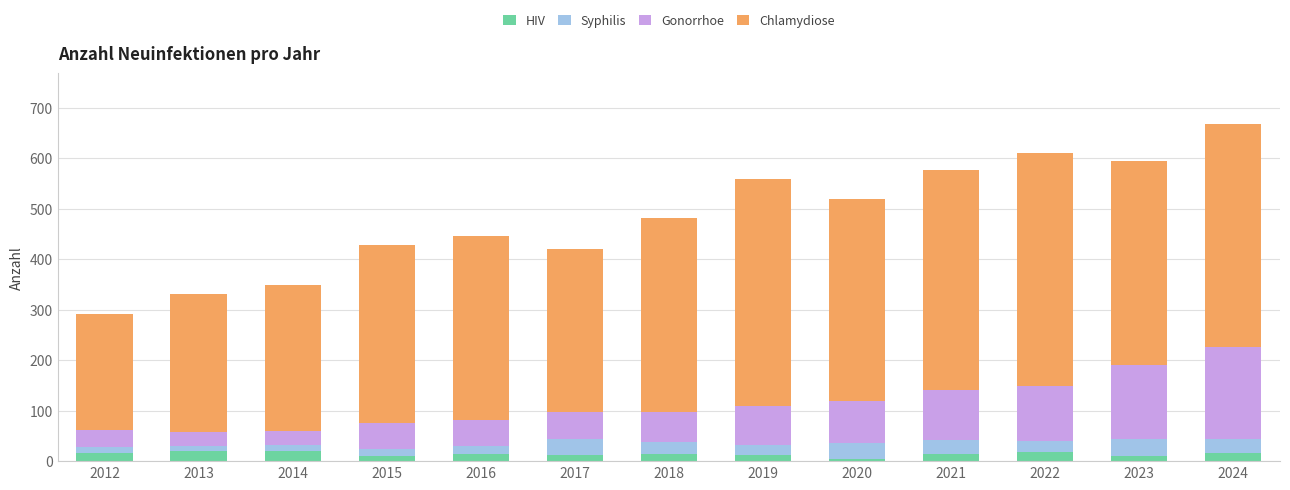

What is the maximum value for HIV?

21